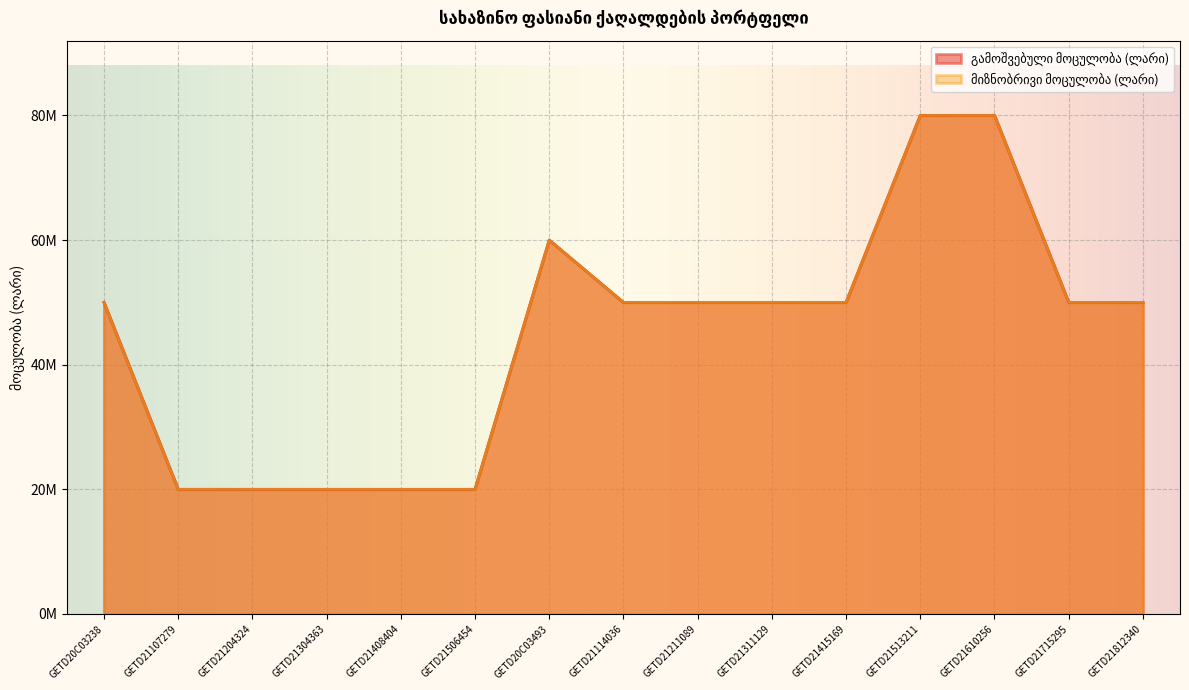

Is the value of მიზნობრივი მოცულობა (ლარი) at GETD21204324 greater than the value of გამოშვებული მოცულობა (ლარი) at GETD21204324?

No